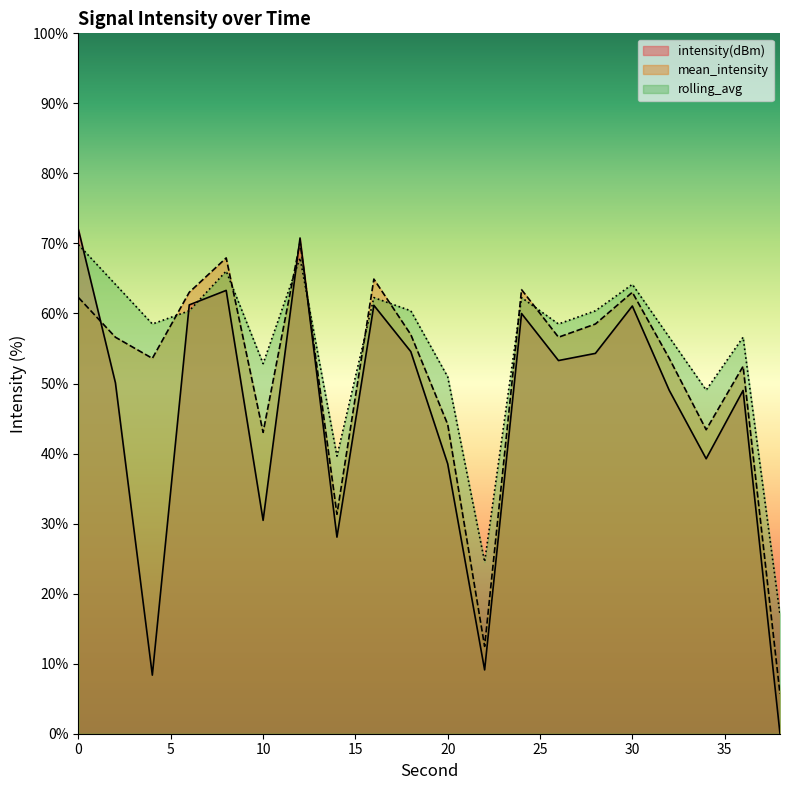

Count the number of data series in this chart.

3